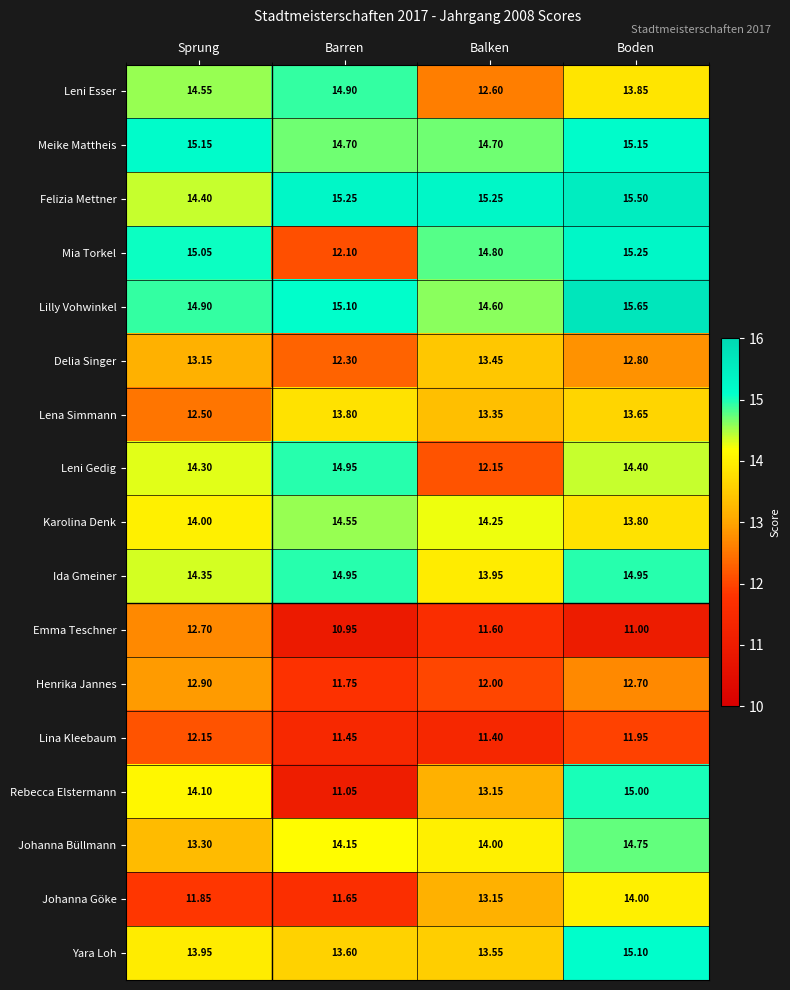

Which series has the widest spread of values?

Rebecca Elstermann